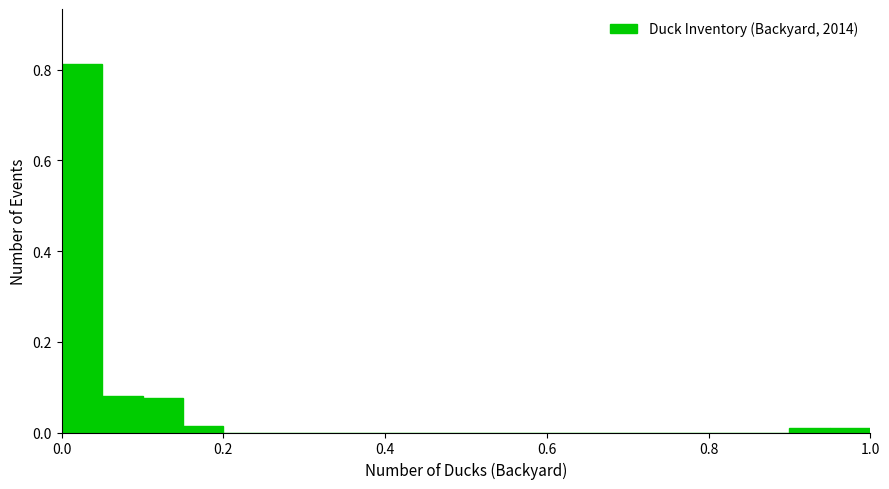

Around what value on the x-axis is the tallest bar? Give the approximate position of its centre, as read against the axis.

0.02